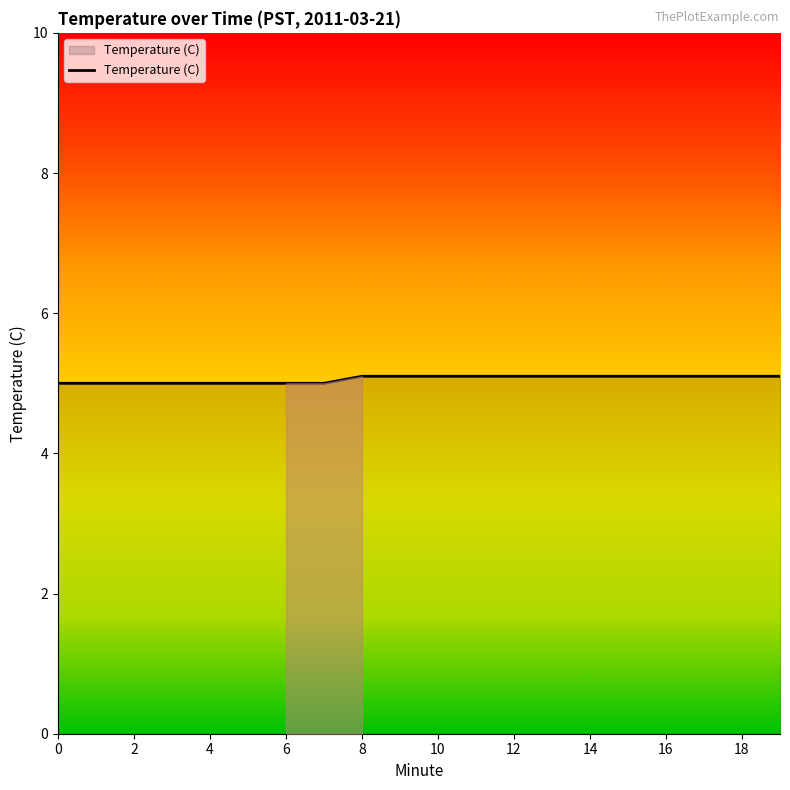

What is the minimum value shown in the chart?

5.0